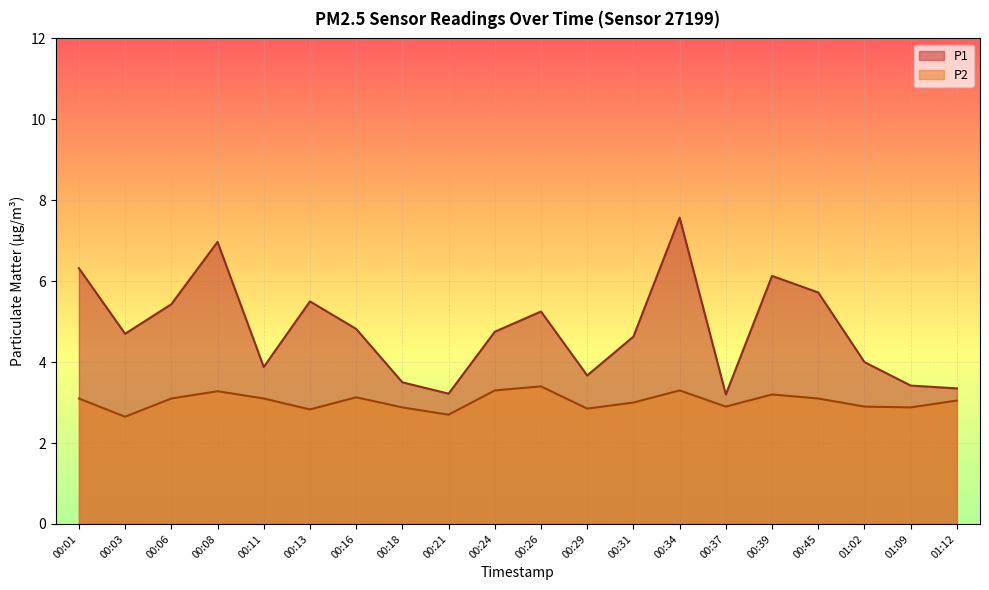

Rank the series by their average value, from lowest to highest.

P2, P1